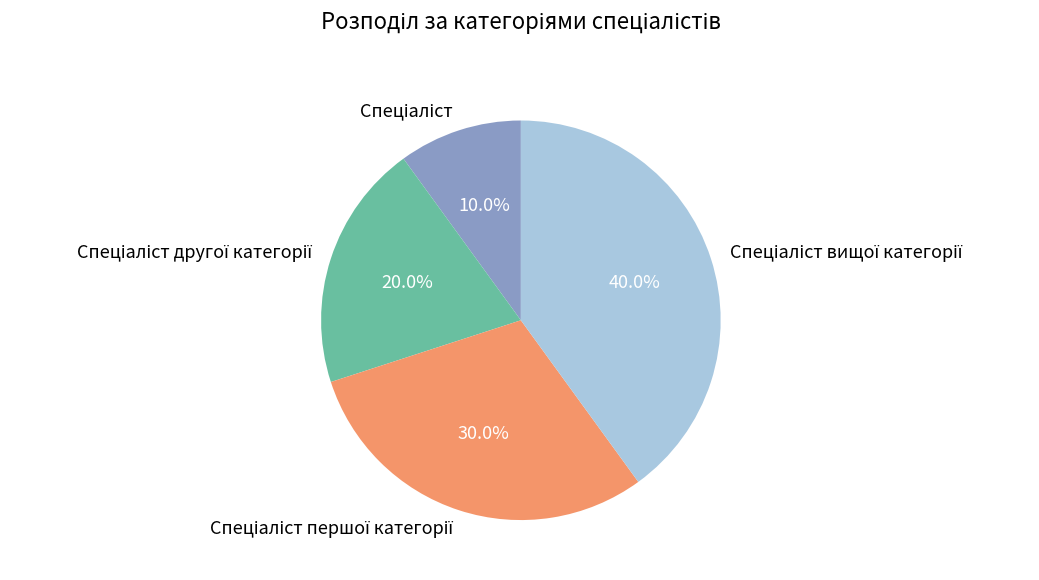

Is there any slice that represents more than half of the pie?

No